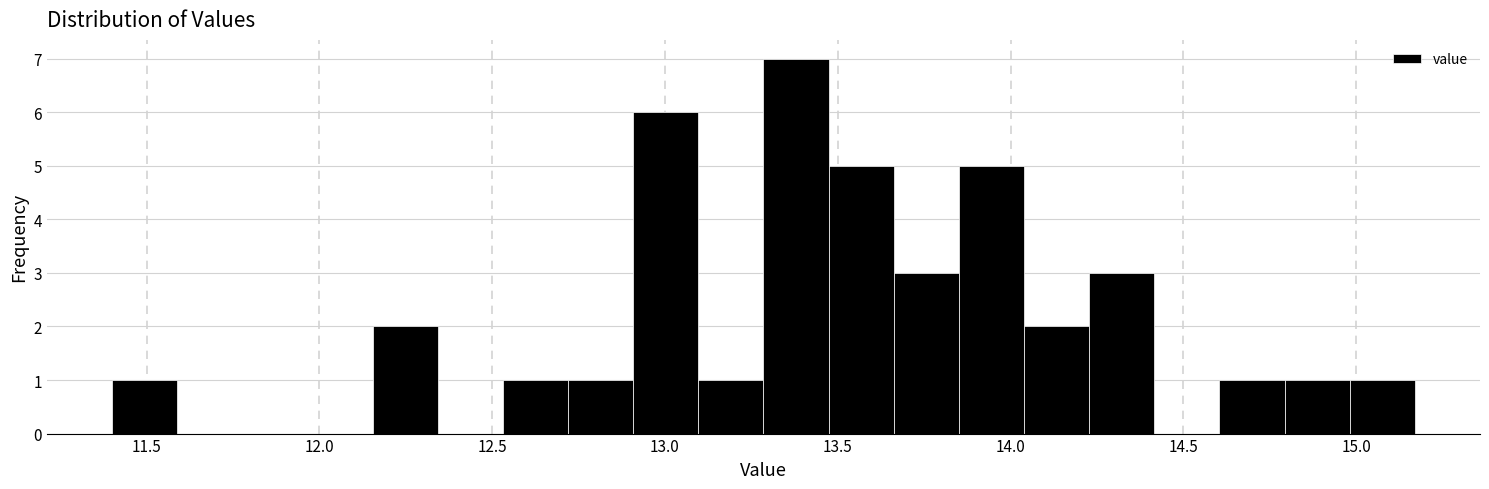

Around what value on the x-axis is the tallest bar? Give the approximate position of its centre, as read against the axis.

13.40